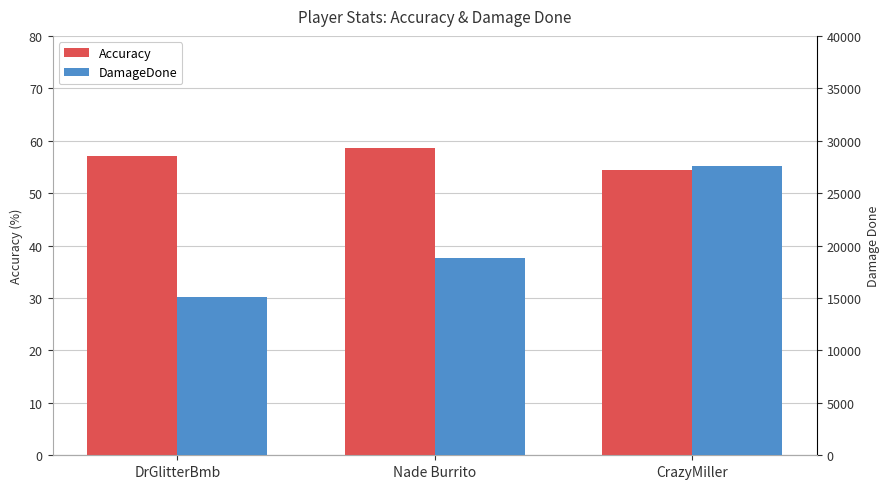

List the series in order of their overall mean, lowest first.

Accuracy, DamageDone